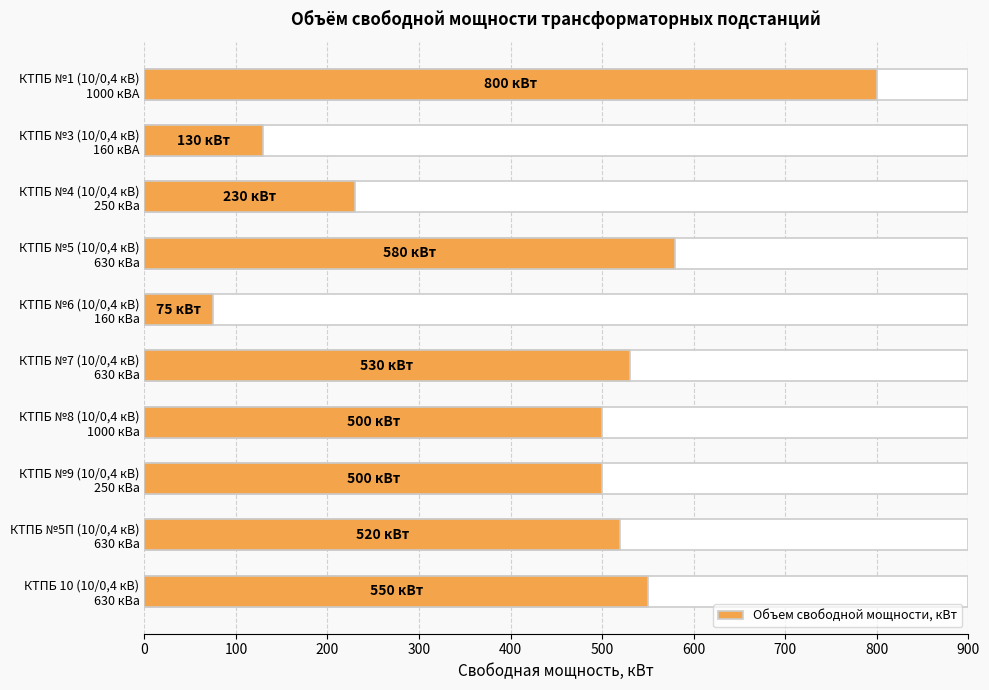

What is the difference between the maximum and minimum values?

725